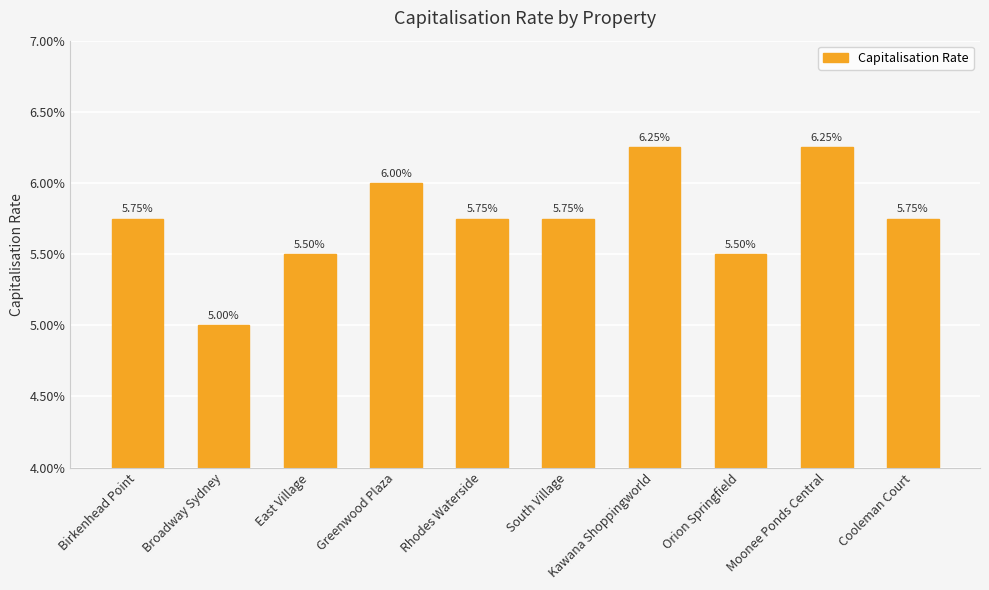

What position from the right is Orion Springfield?

3